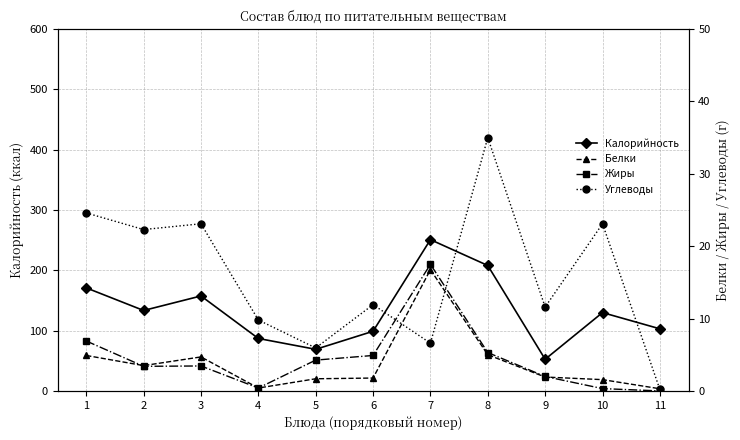

What is the value of the Жиры point at the 2nd from the left?

3.4